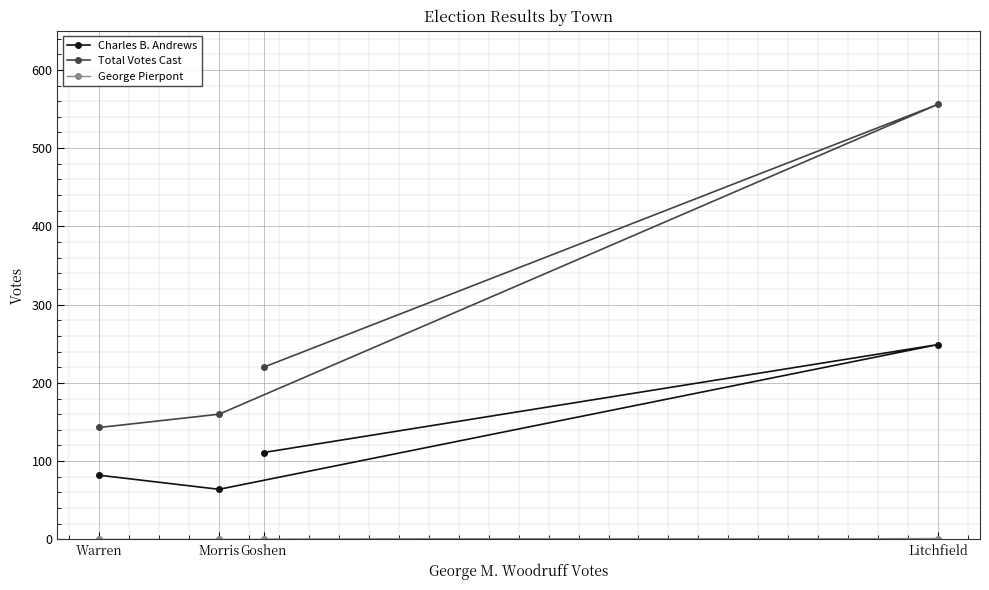

Read the Total Votes Cast value at Warren, to the nearest 50.

150